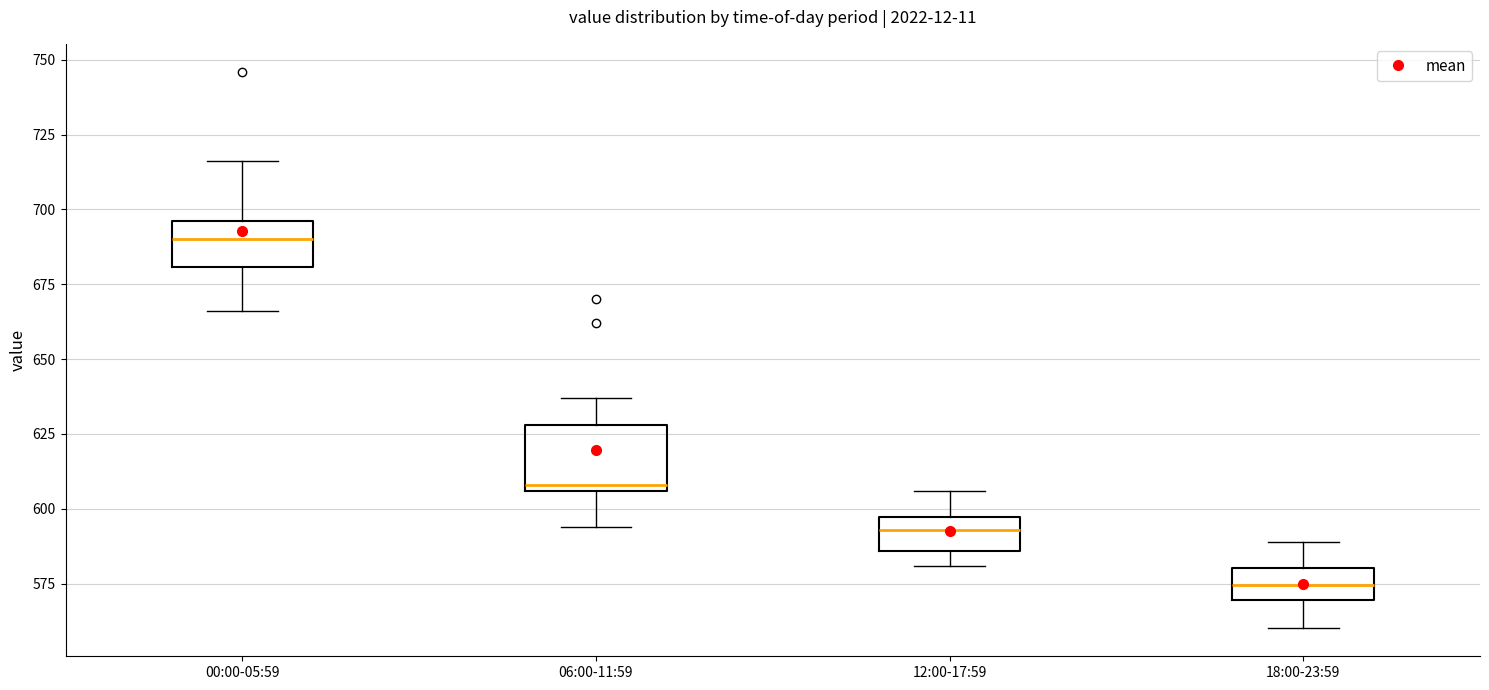

Where does the upper whisker of the box for 12:00-17:59 end on the y-axis? The values are not printed on the chart, so give them approximately, as read against the axis.

605